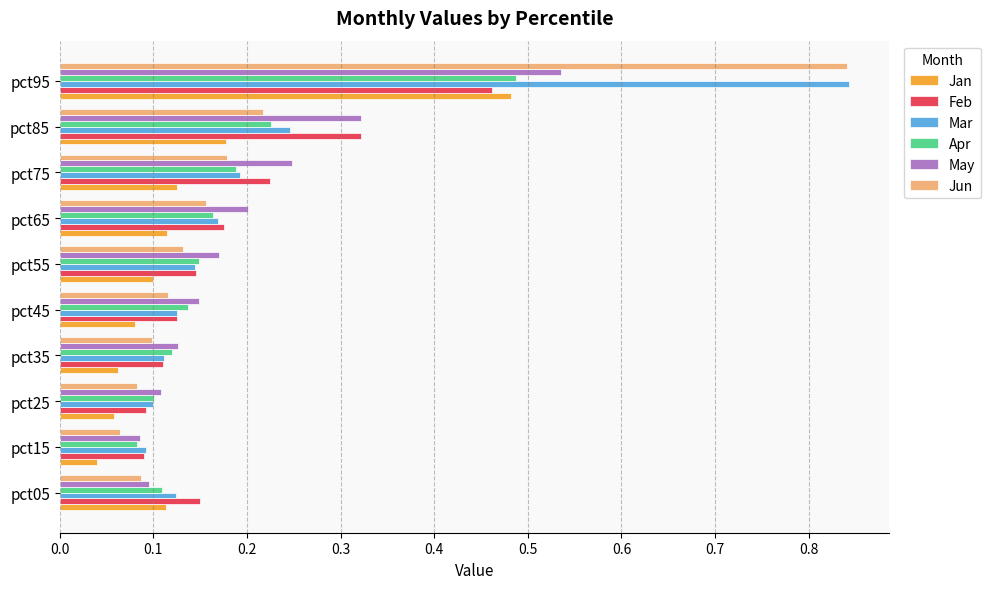

Which series has the largest range (max minus min)?

Jun